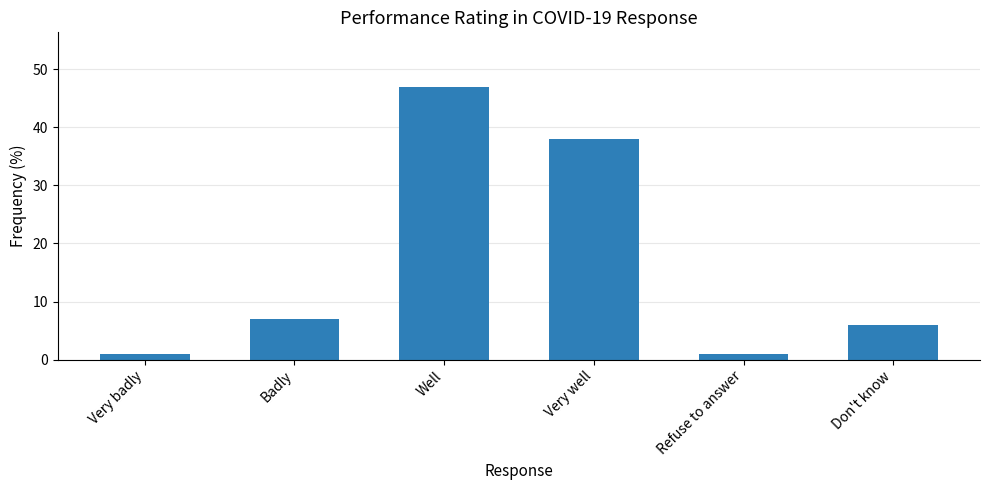

What is the sum of the values at Very badly and Refuse to answer?

2